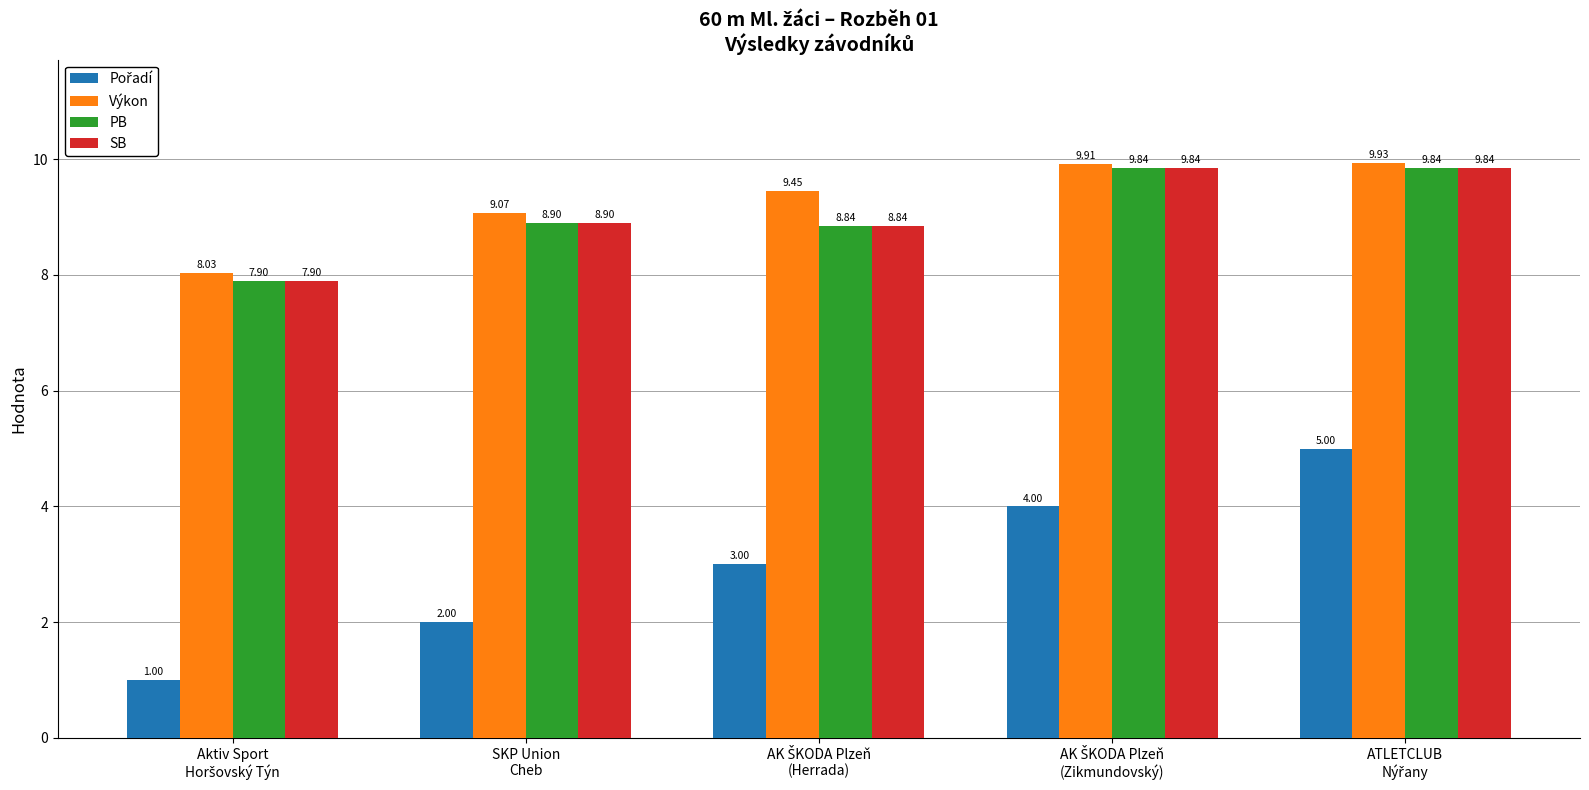

Are the bars grouped side by side (vs. stacked)?

Yes